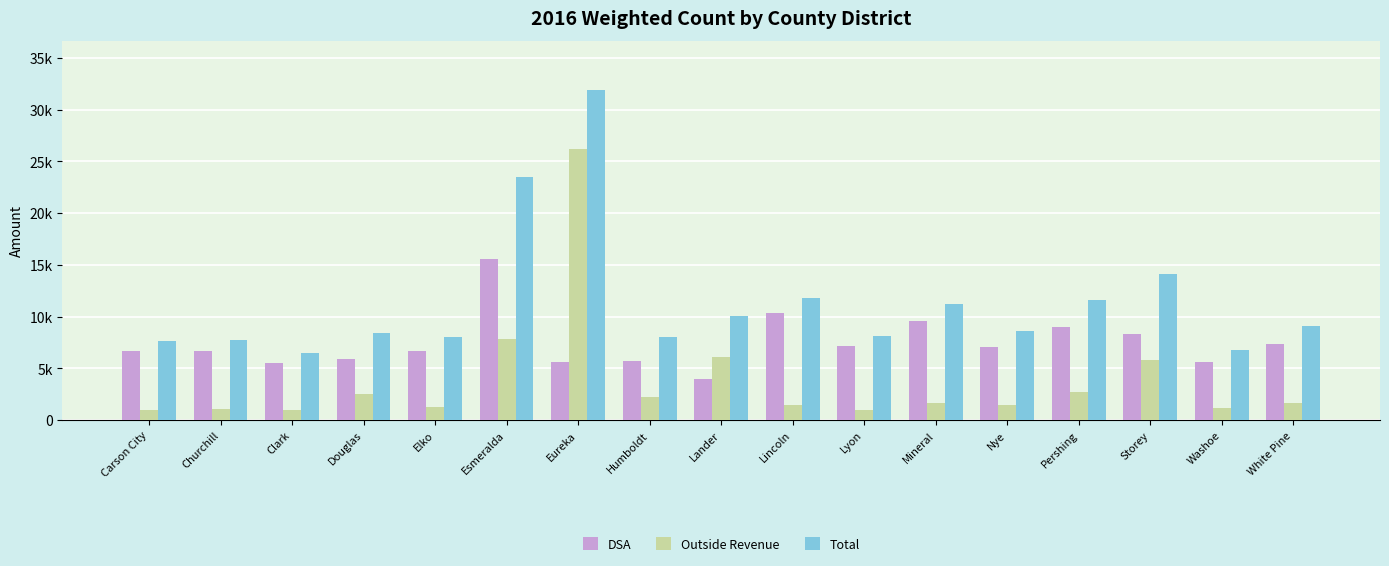

Does the chart contain any negative values?

No